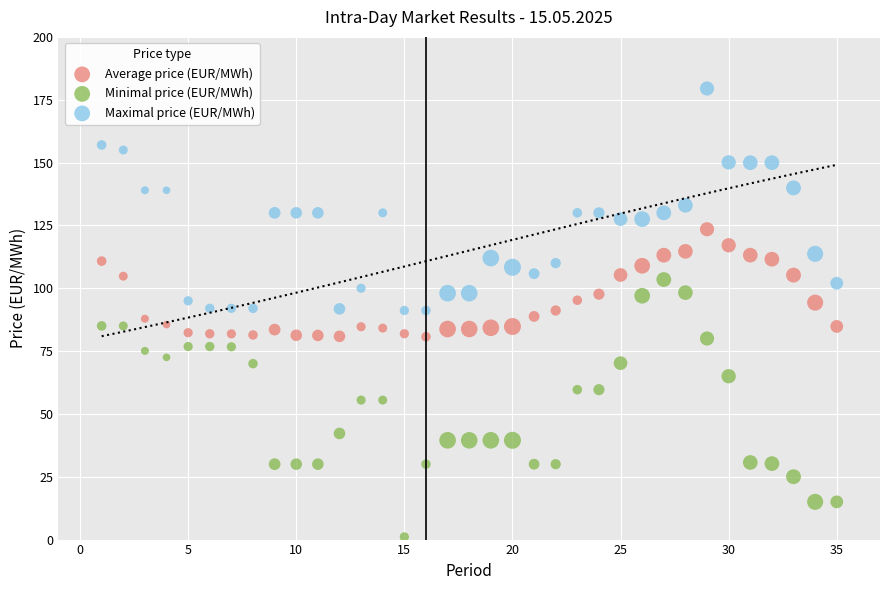

Across all data points, what is the range of Y values (max minus min)?

178.4